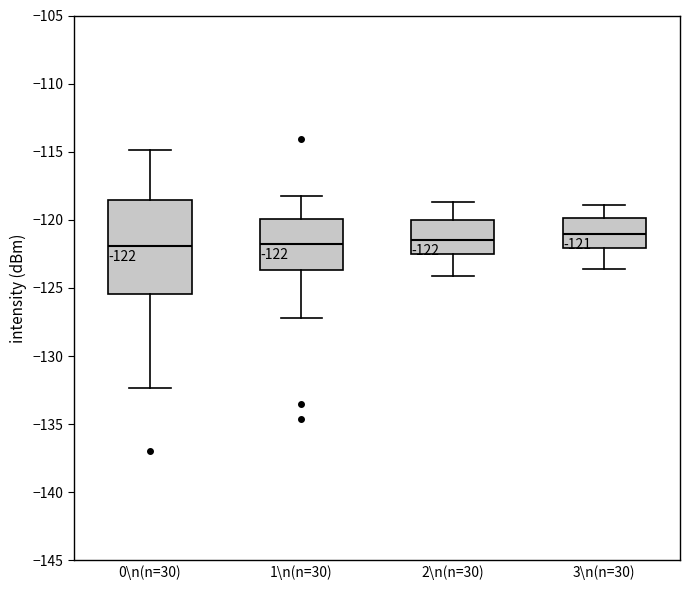

Comparing the boxes themselves (not the whiskers), which one is the tallest?

0\n(n=30)